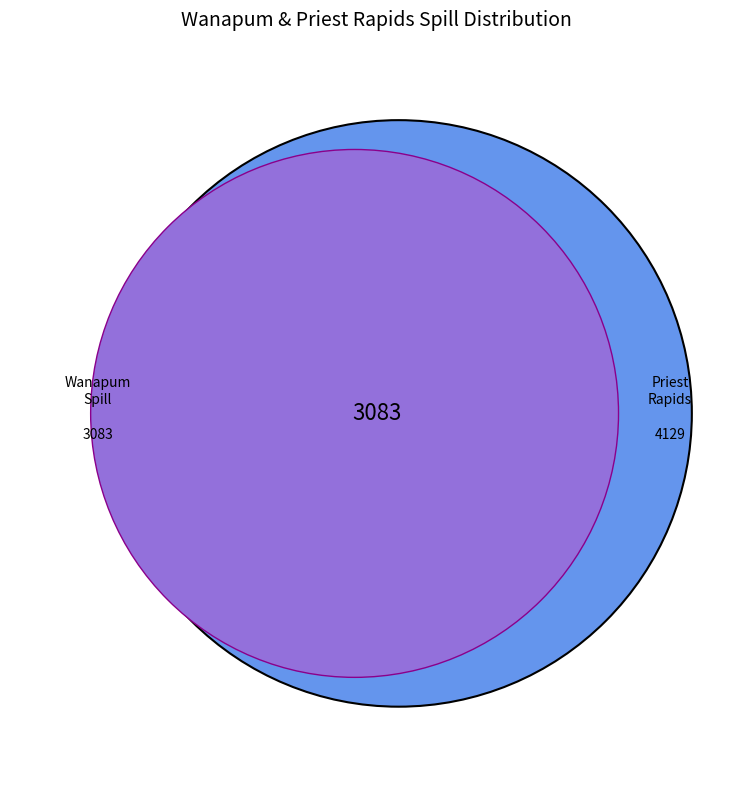

How much of the chart is everything except 200?

95.1%